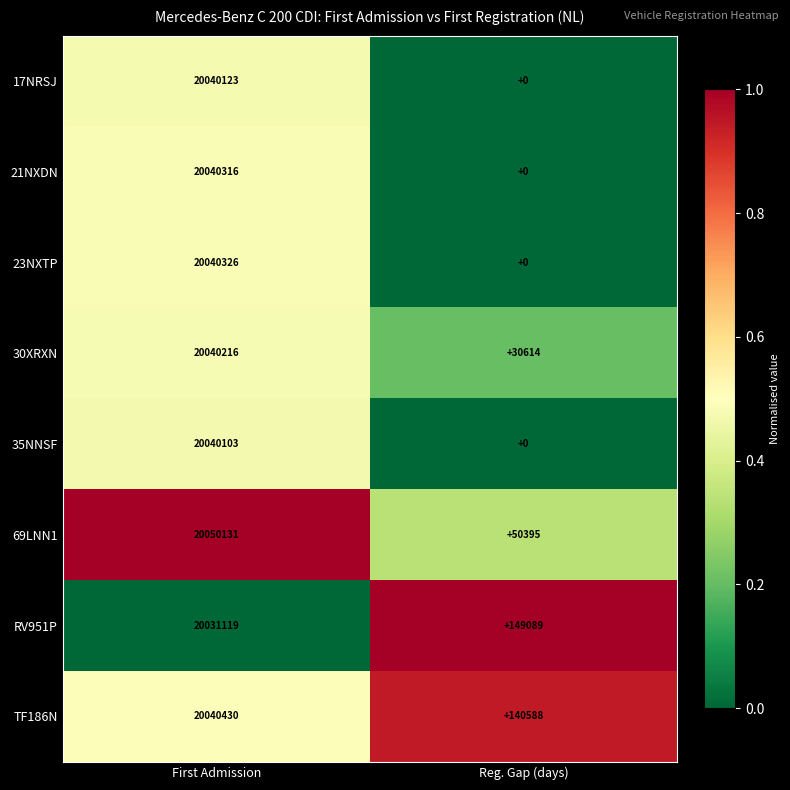

Reading left to right, transcribe all the data shown in this chart.

17NRSJ: First Admission=20040123	Reg. Gap (days)=0
21NXDN: First Admission=20040316	Reg. Gap (days)=0
23NXTP: First Admission=20040326	Reg. Gap (days)=0
30XRXN: First Admission=20040216	Reg. Gap (days)=30614
35NNSF: First Admission=20040103	Reg. Gap (days)=0
69LNN1: First Admission=20050131	Reg. Gap (days)=50395
RV951P: First Admission=20031119	Reg. Gap (days)=149089
TF186N: First Admission=20040430	Reg. Gap (days)=140588